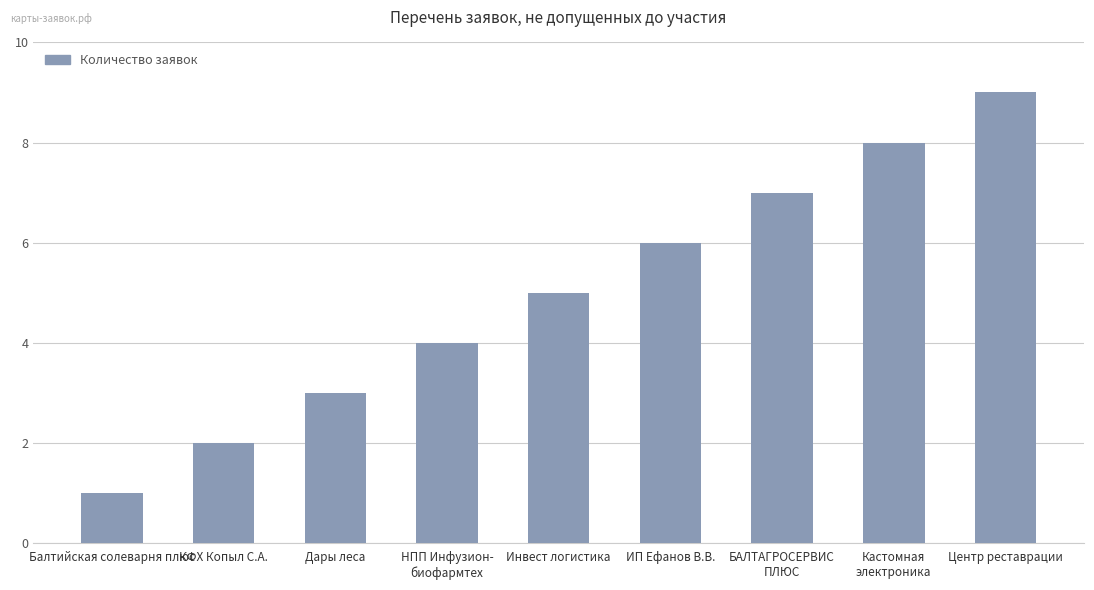

What is the smallest value displayed?

1